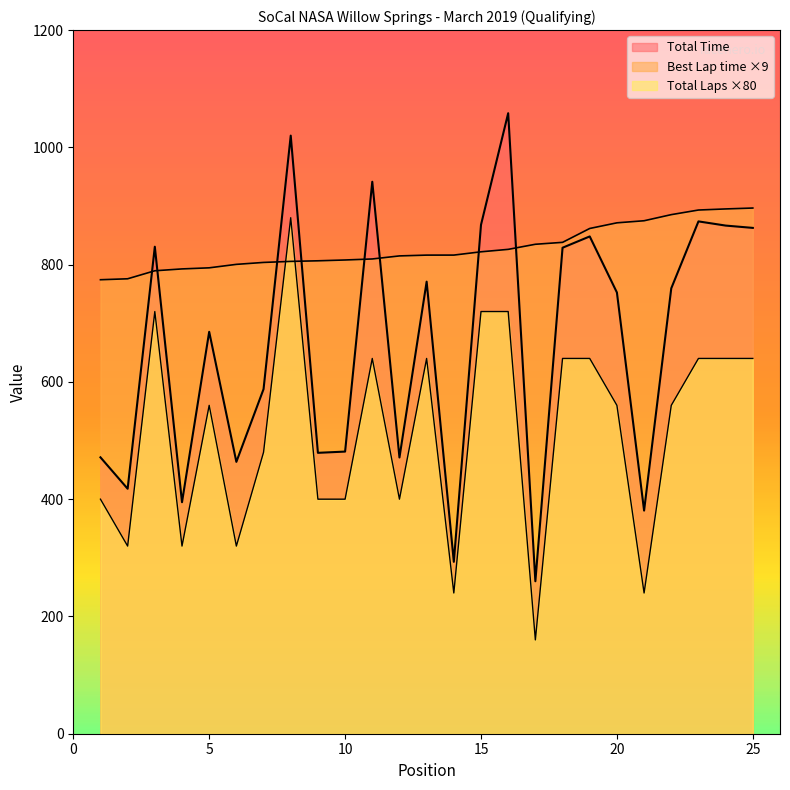

Where is Total Laps nearest to the value 520?

5